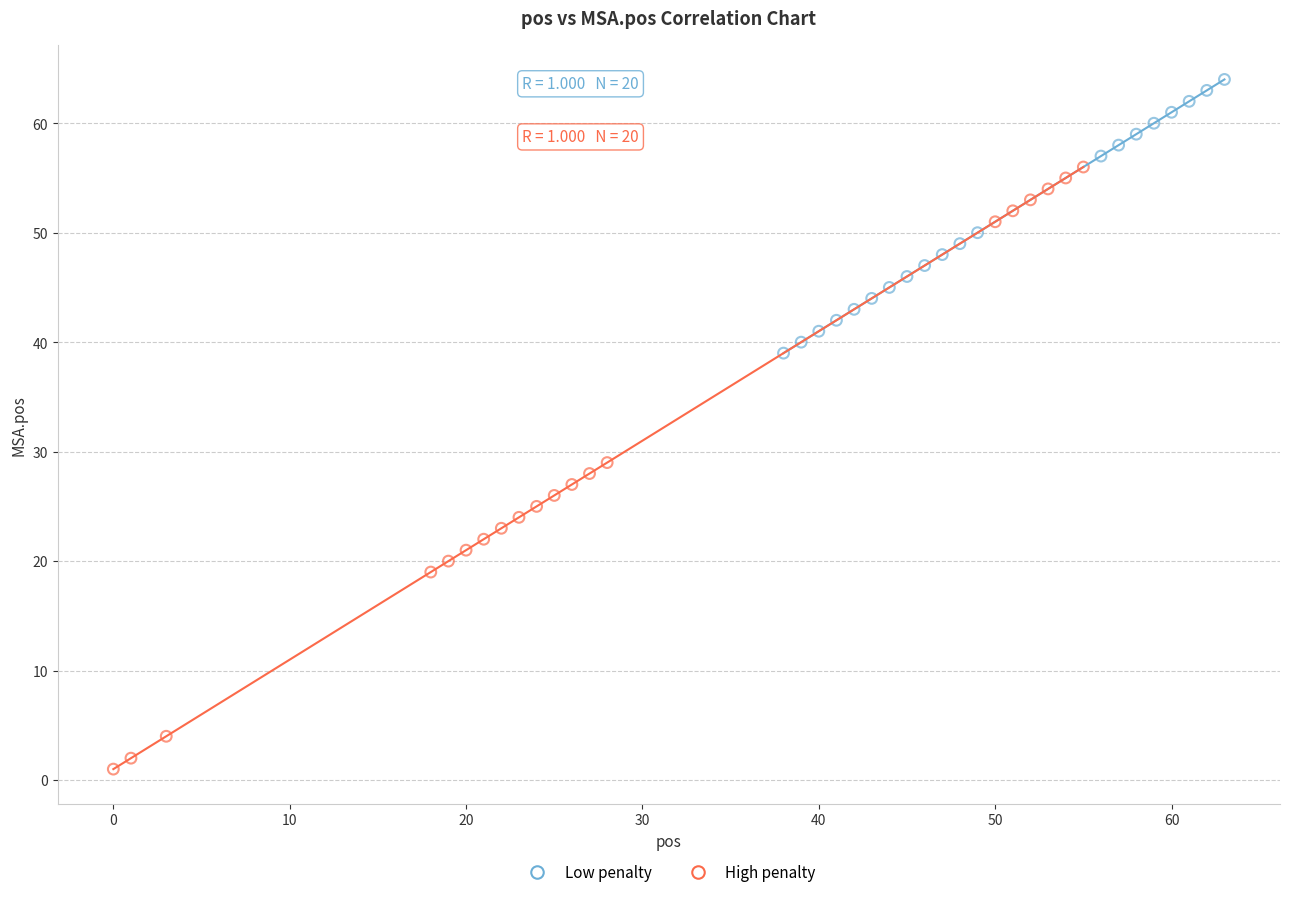

Which series contains the lowest Y value?

High penalty